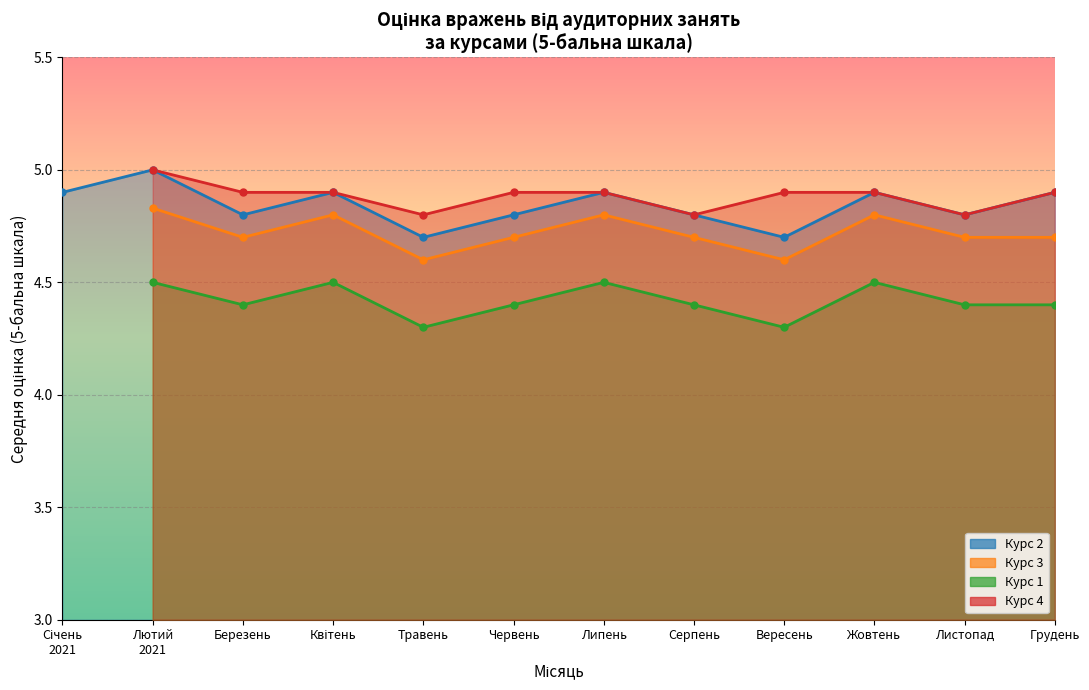

True or false: курс 3 and курс 1 intersect in this chart.

False